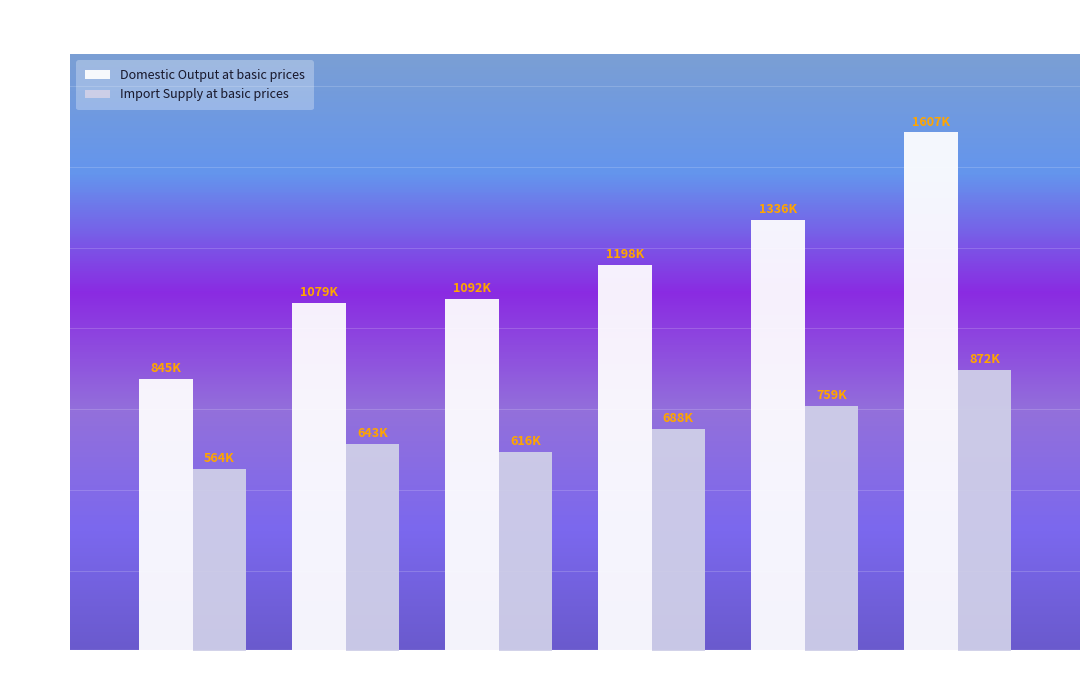

The Domestic Output at basic prices series shows 307081.3 at 2019. True or false?

False